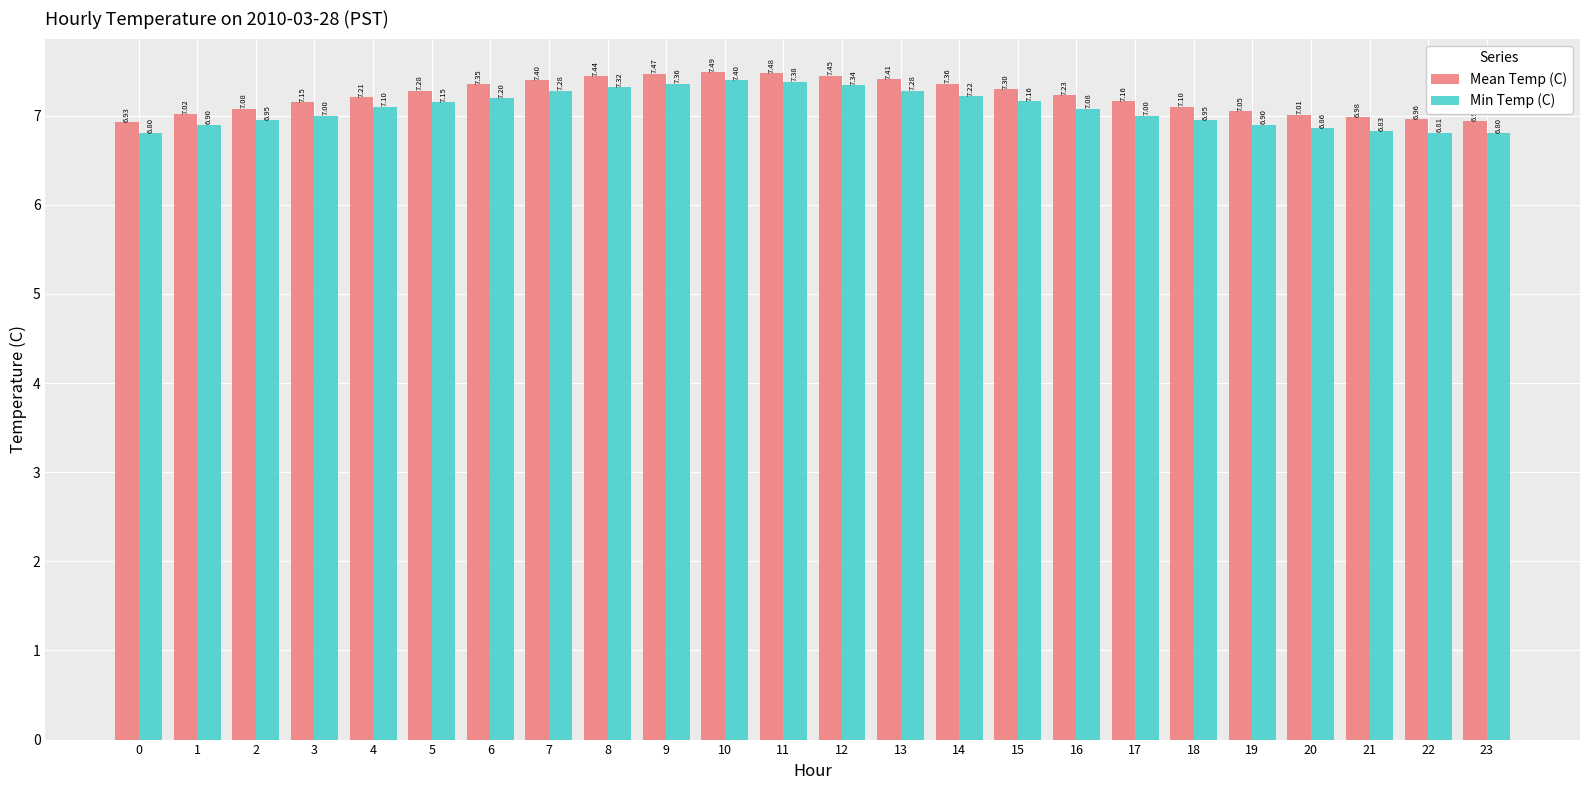

True or false: Mean Temp (C) has a value of 6.9 at 23.

True